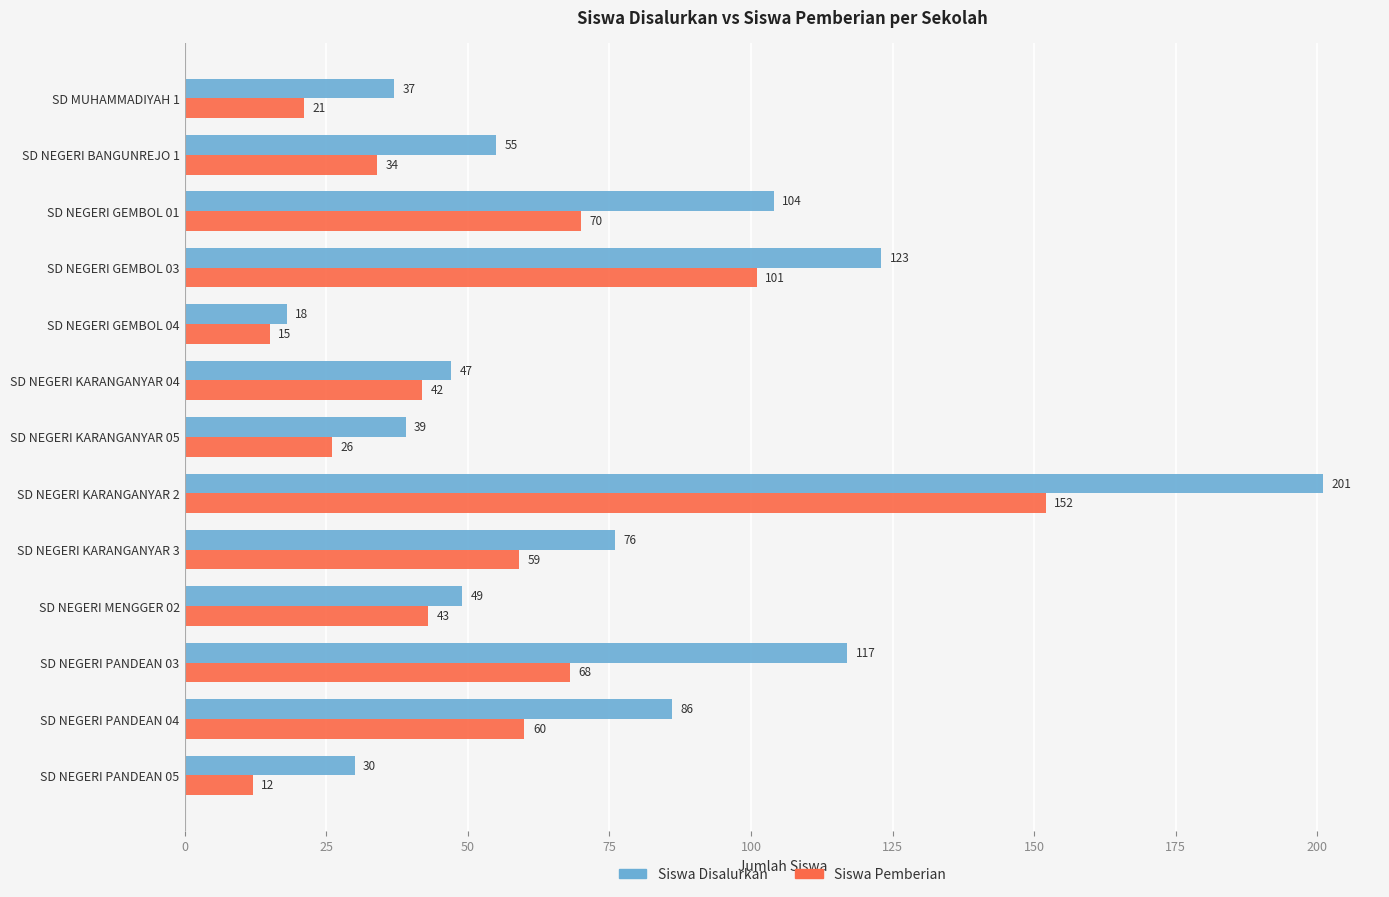

Rank the categories by Siswa Disalurkan value from lowest to highest.

SD NEGERI GEMBOL 04, SD NEGERI PANDEAN 05, SD MUHAMMADIYAH 1, SD NEGERI KARANGANYAR 05, SD NEGERI KARANGANYAR 04, SD NEGERI MENGGER 02, SD NEGERI BANGUNREJO 1, SD NEGERI KARANGANYAR 3, SD NEGERI PANDEAN 04, SD NEGERI GEMBOL 01, SD NEGERI PANDEAN 03, SD NEGERI GEMBOL 03, SD NEGERI KARANGANYAR 2